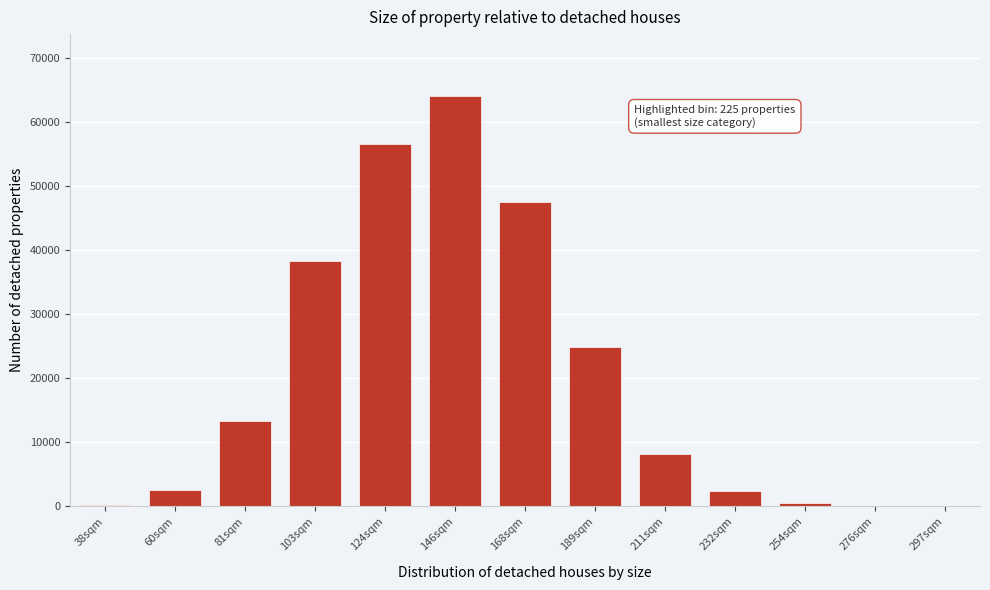

What is the sum of all values?

258582